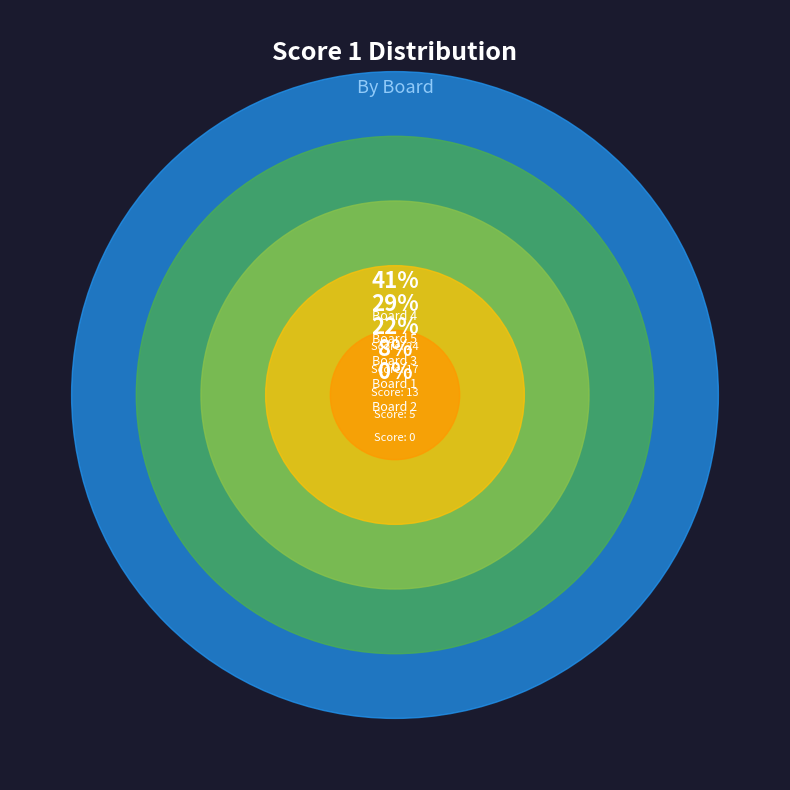

How many slices are in this pie chart?

5